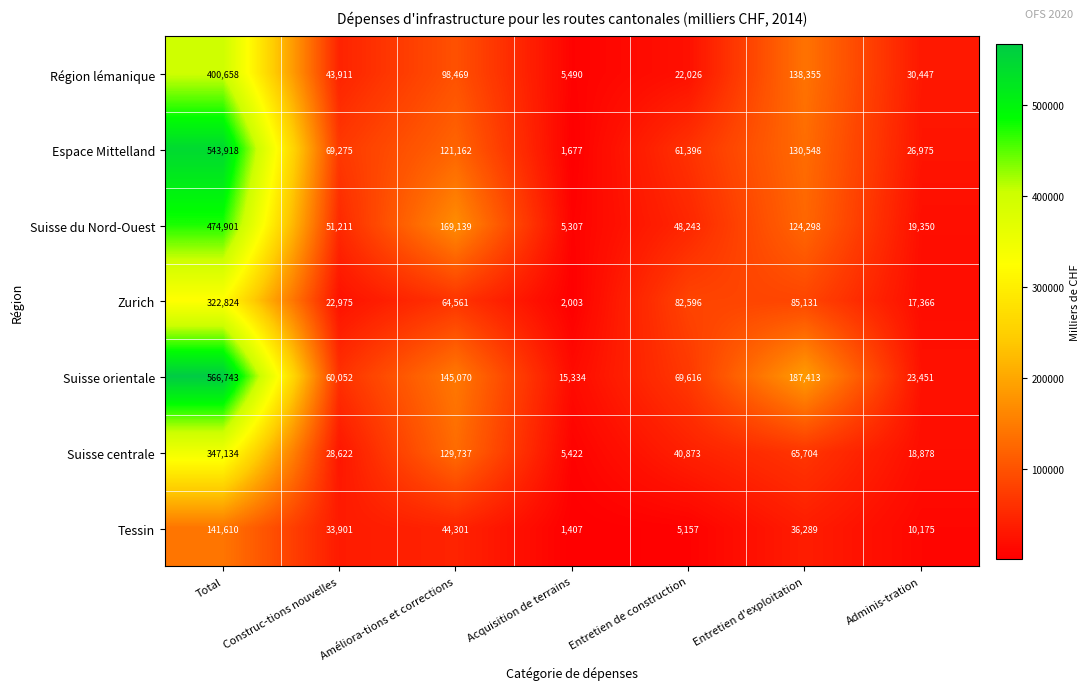

Which series has the largest total across all categories?

Suisse orientale